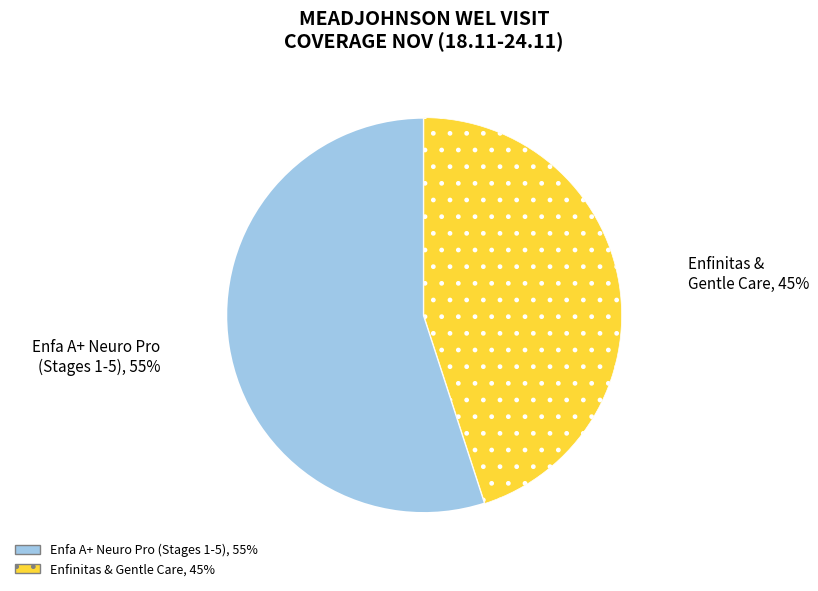

To the nearest percent, what is the average slice percentage?

50%